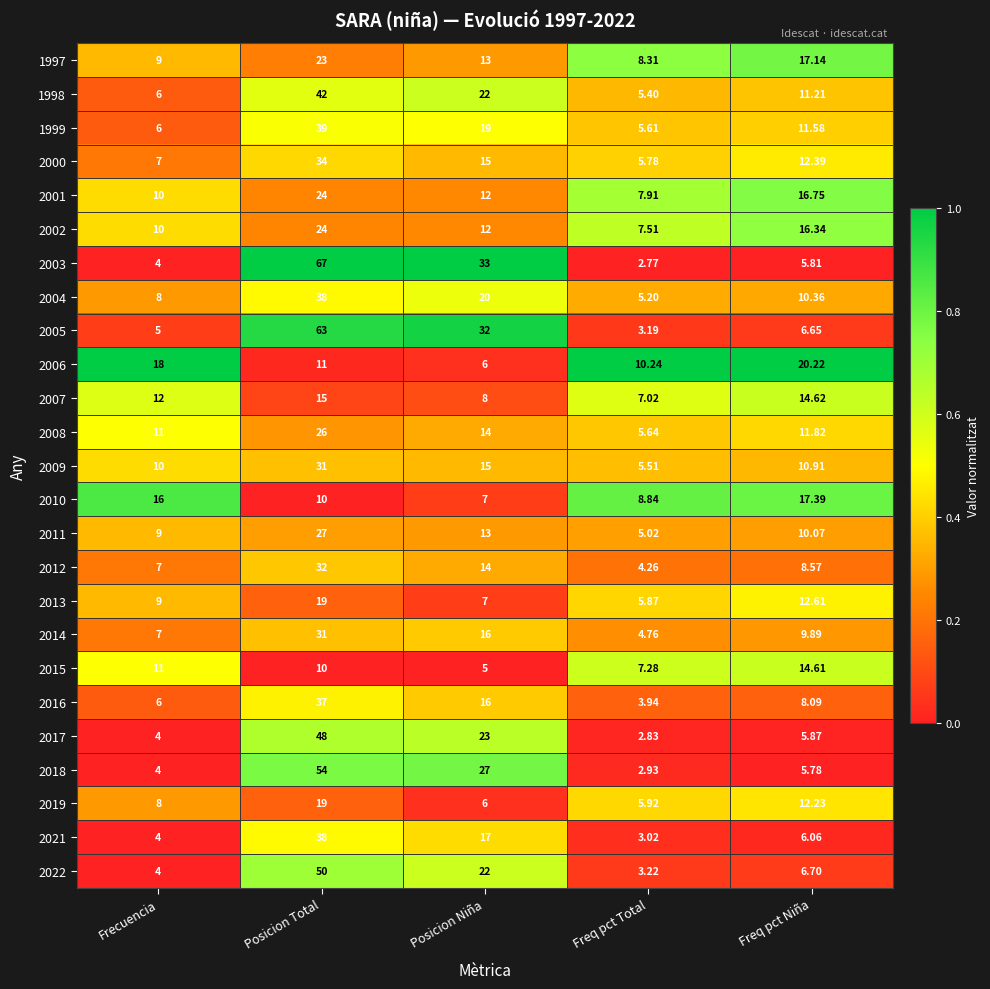

Where is 2021 nearest to the value 20?

Posicion Niña